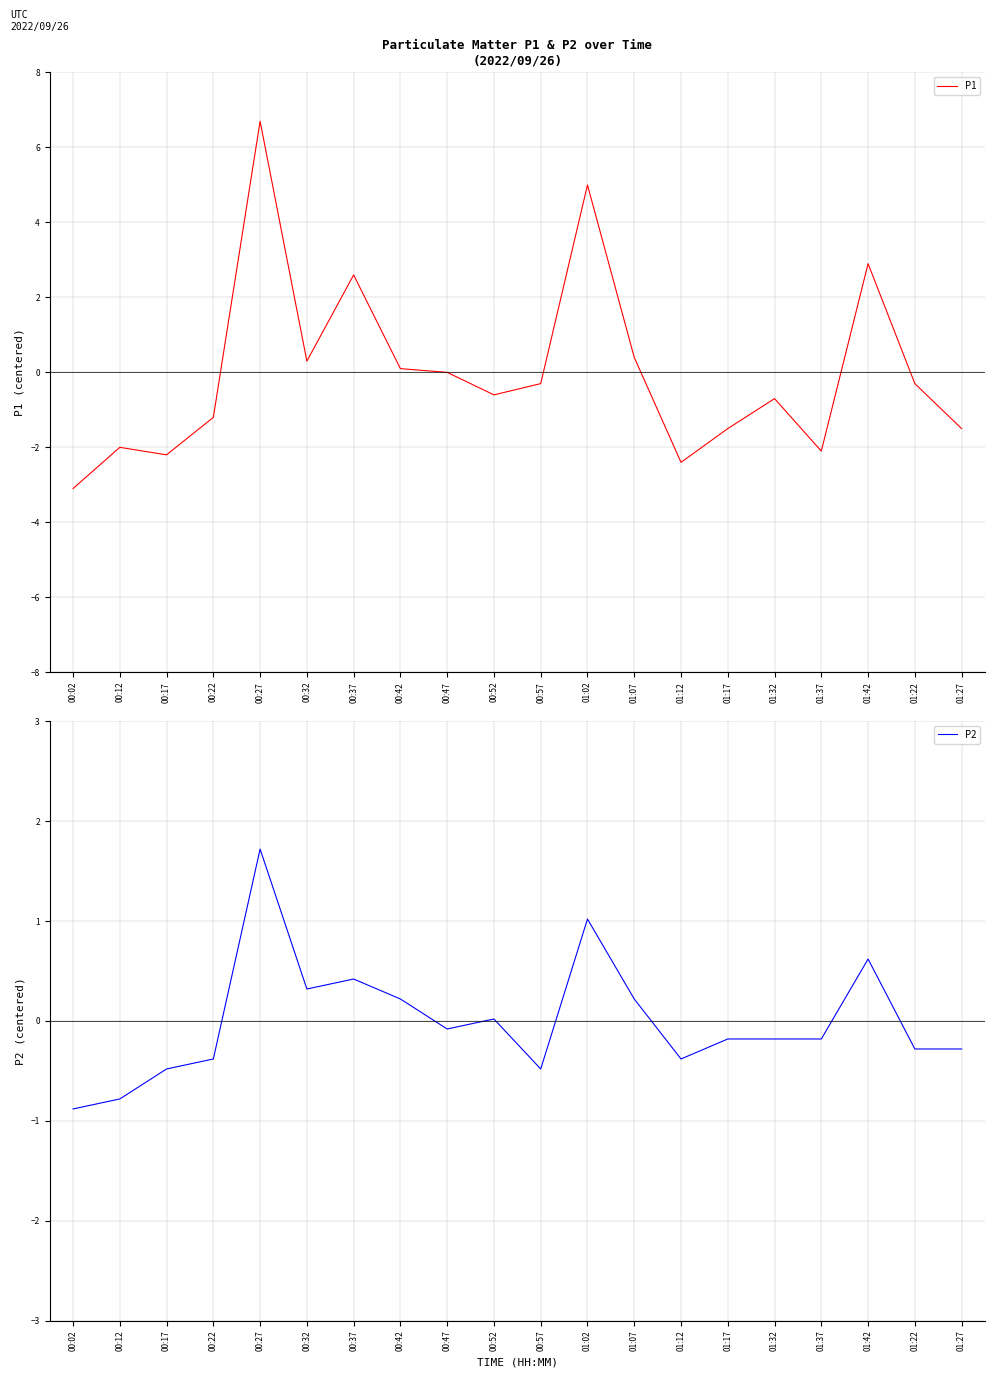

List the series in order of their peak value, highest first.

P1, P2